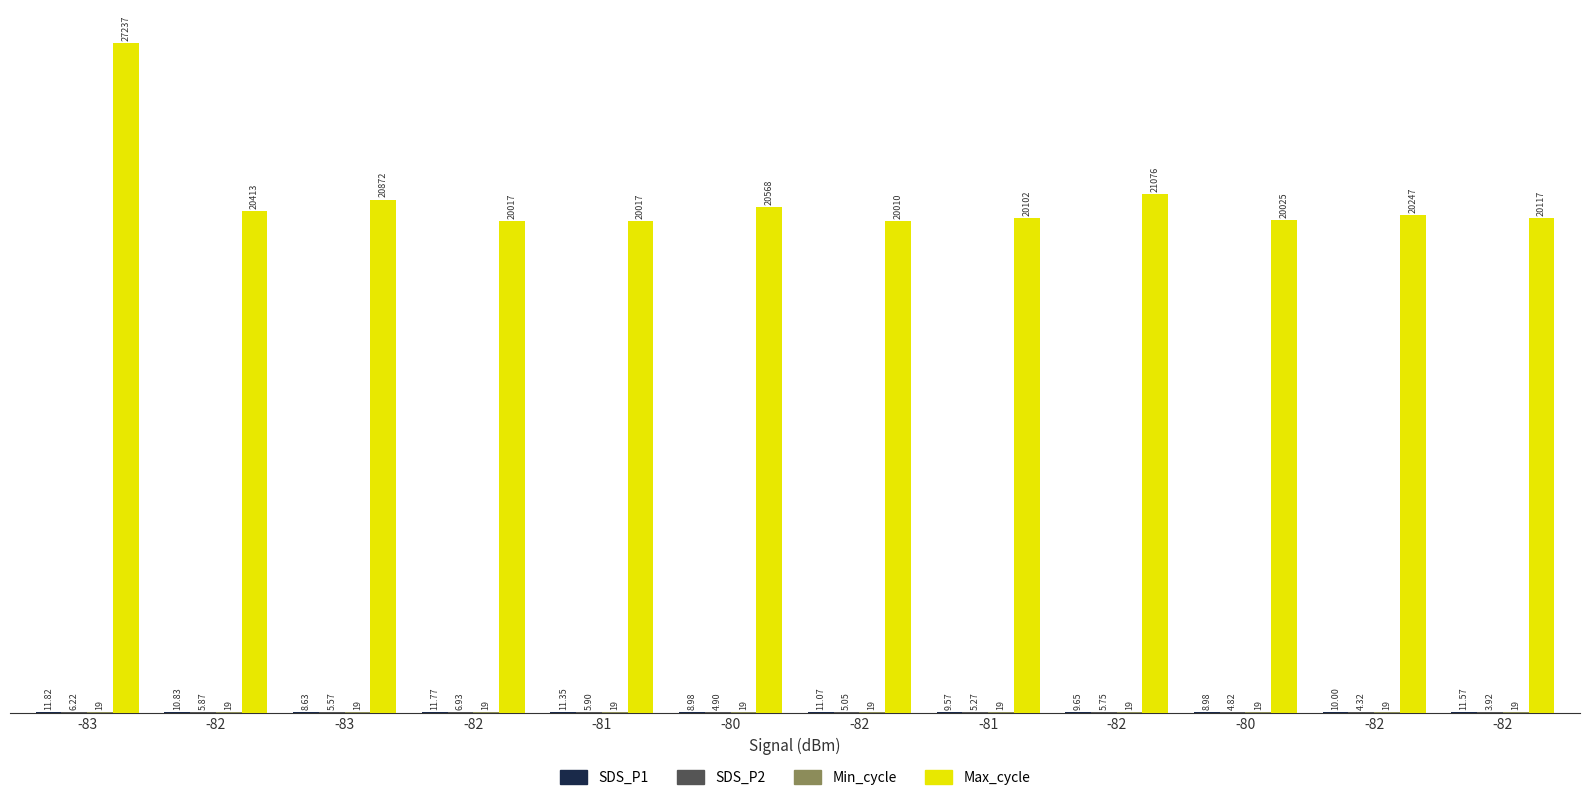

How many data points does each series have?

12